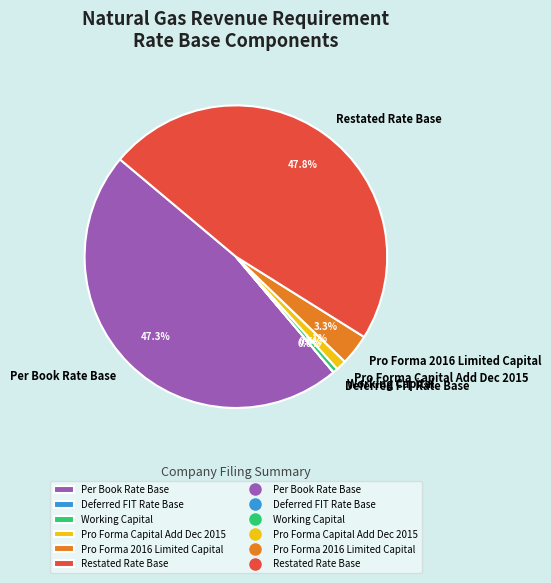

Which has a higher value, Pro Forma 2016 Limited Capital or Restated Rate Base?

Restated Rate Base